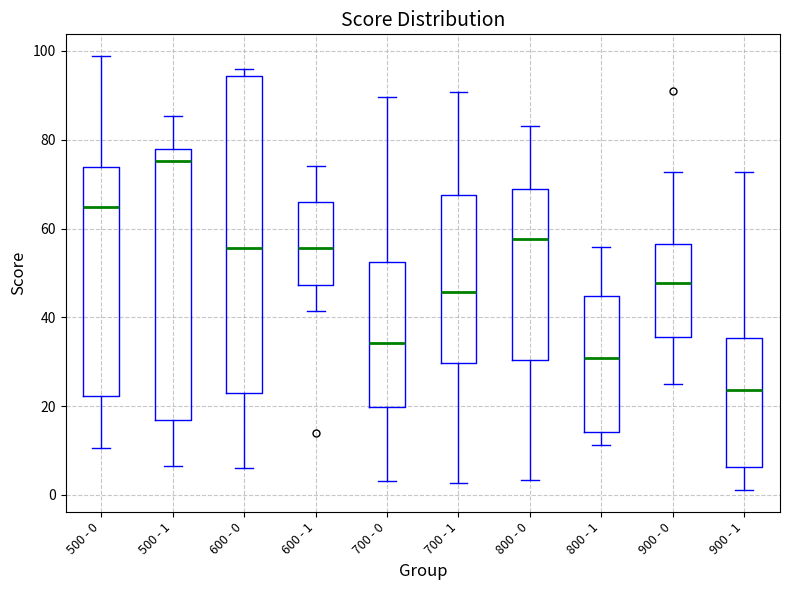

Which box has the lowest median line?

900 - 1